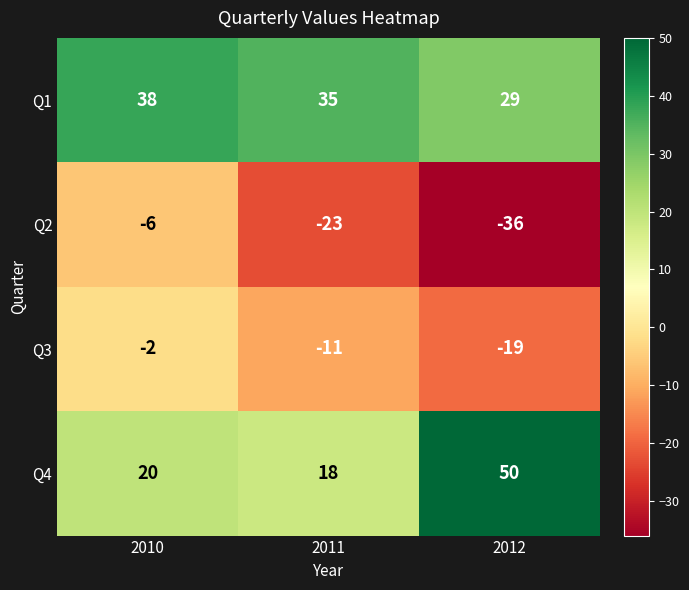

What is the approximate value of Q4 at 2010?

20